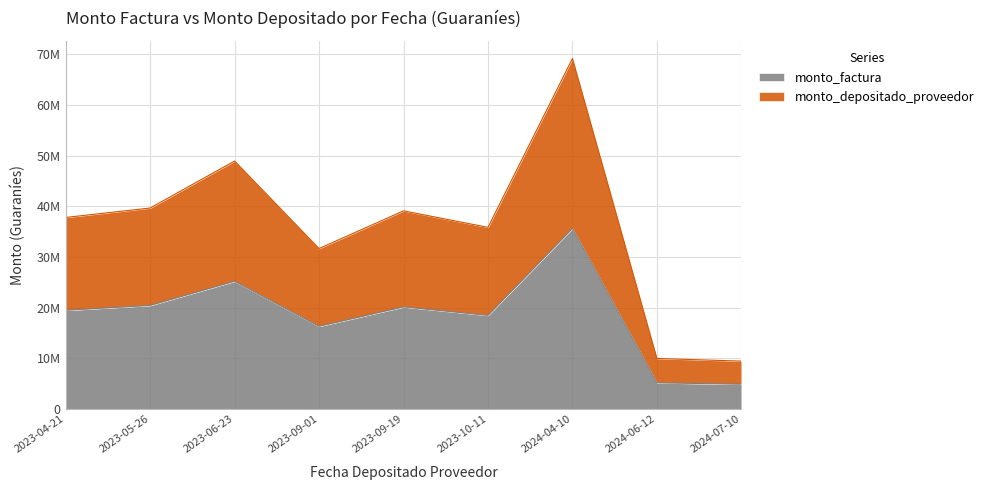

The monto_depositado_proveedor series shows 41577359 at 2024-04-10. True or false?

False